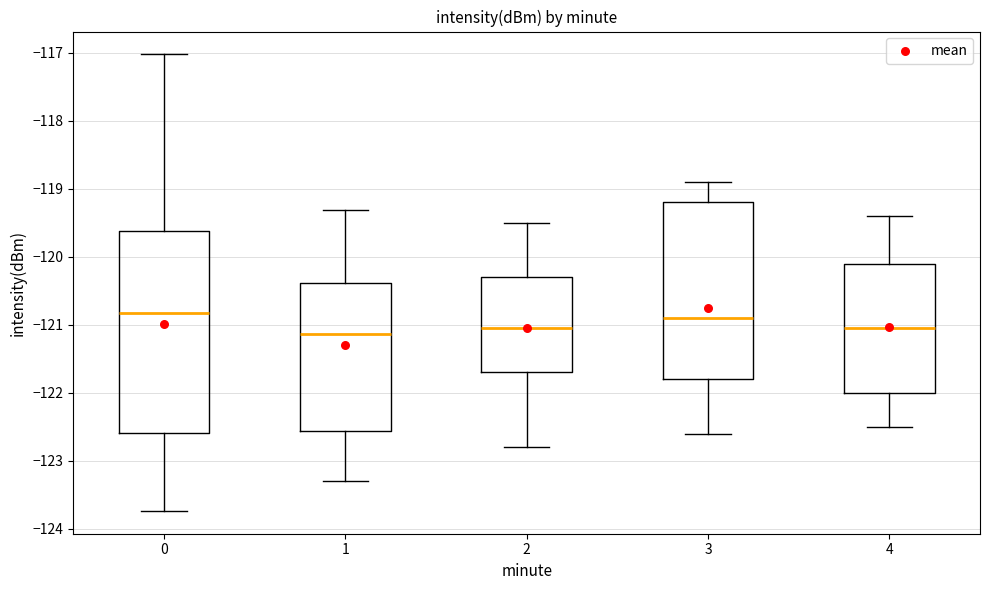

Which box is the tallest, from its lower edge to its upper edge?

0